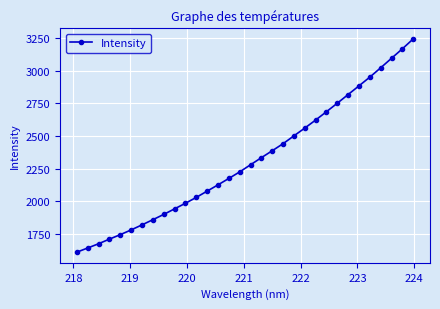

Count the number of categories in the chart.

32